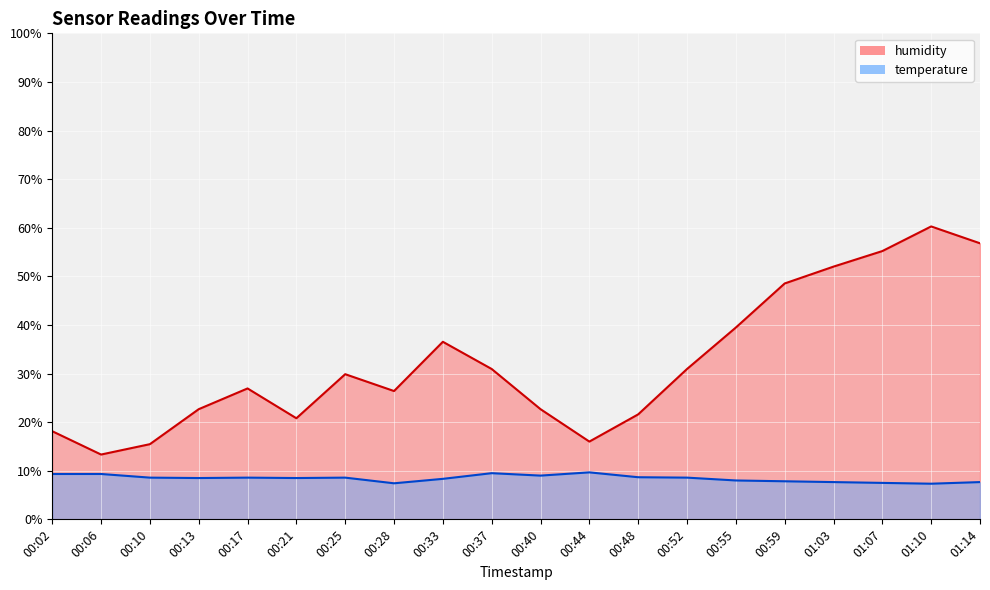

What position from the left is 00:37?

10